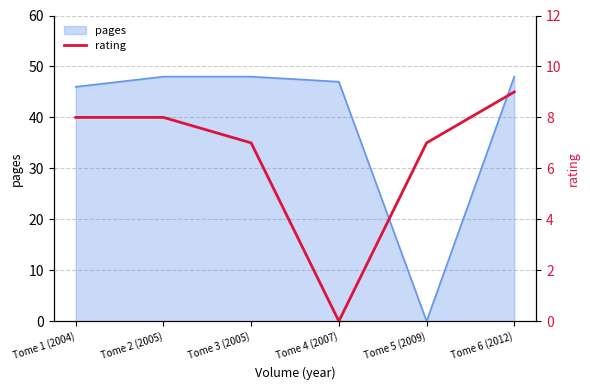

The pages series shows 0 at Tome 5 (2009). True or false?

True